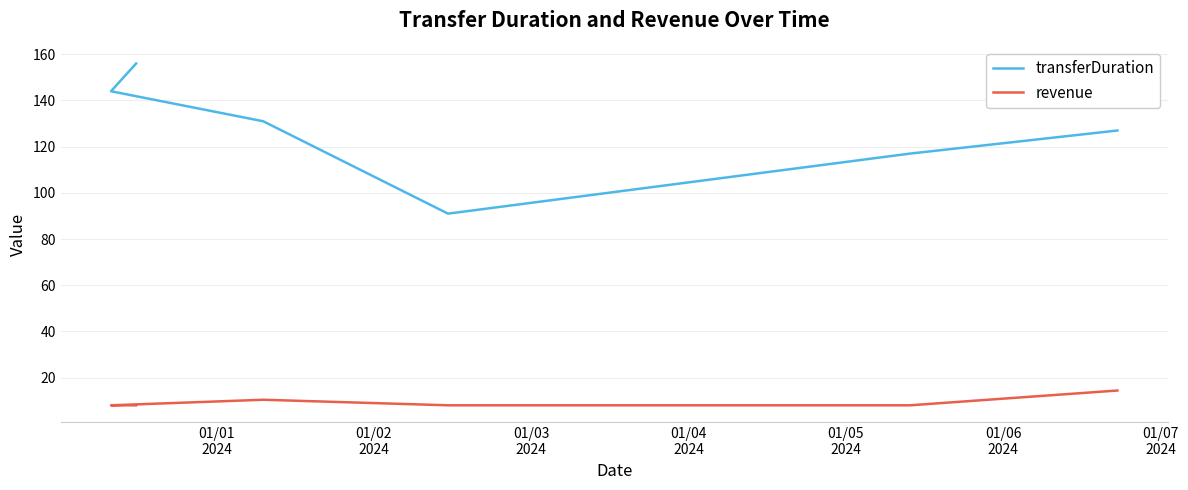

Rank the series by their maximum value, from lowest to highest.

revenue, transferDuration